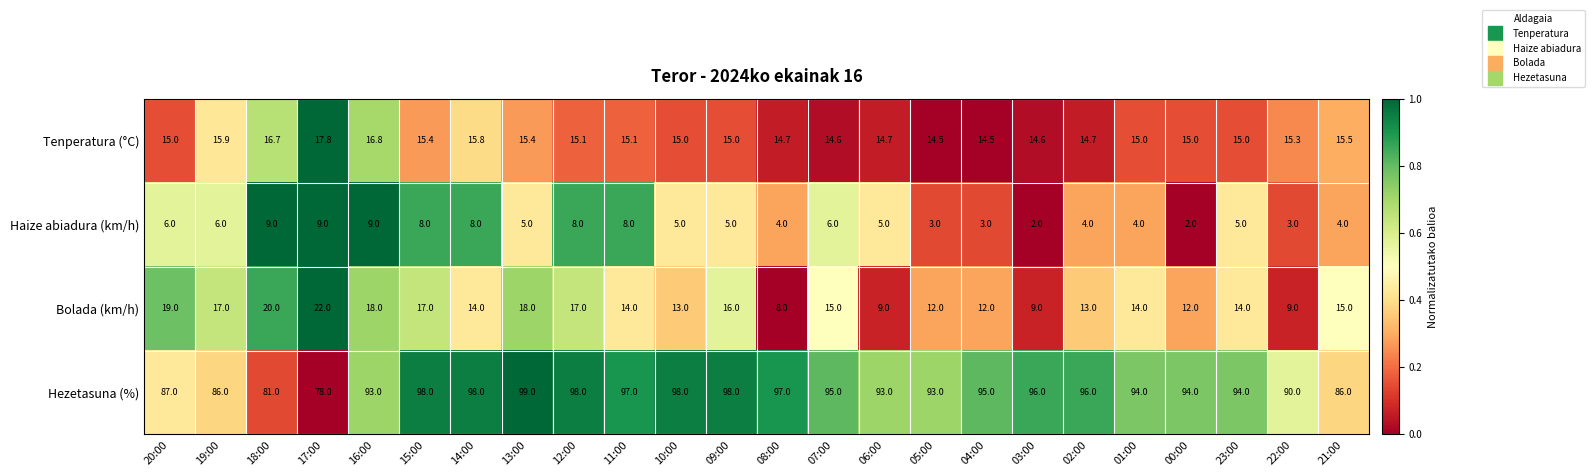

What is the average value of the Haize abiadura (km/h) series?

5.5